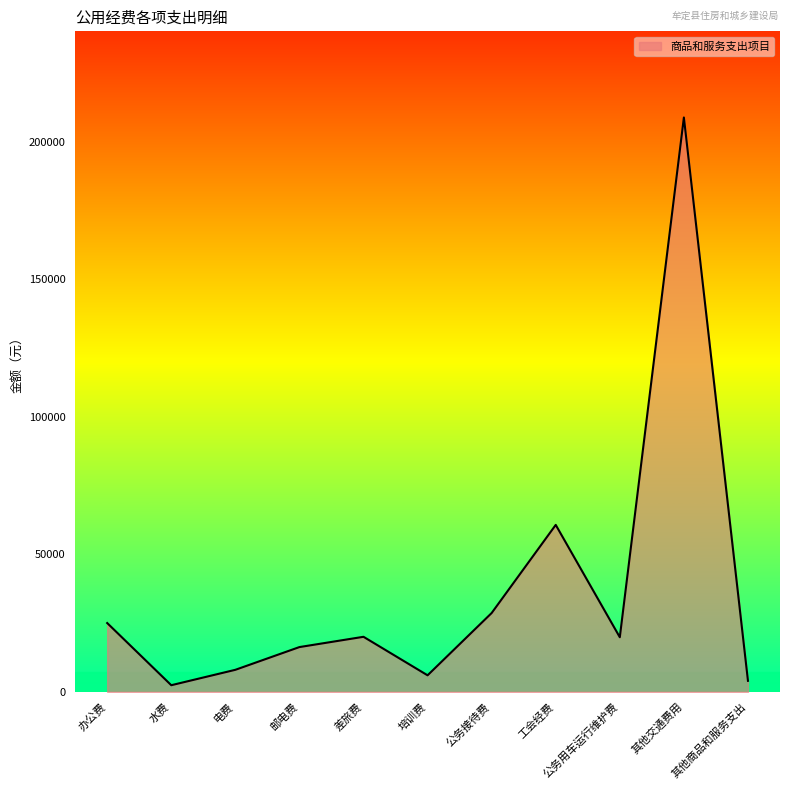

What position from the left is 公务接待费?

7